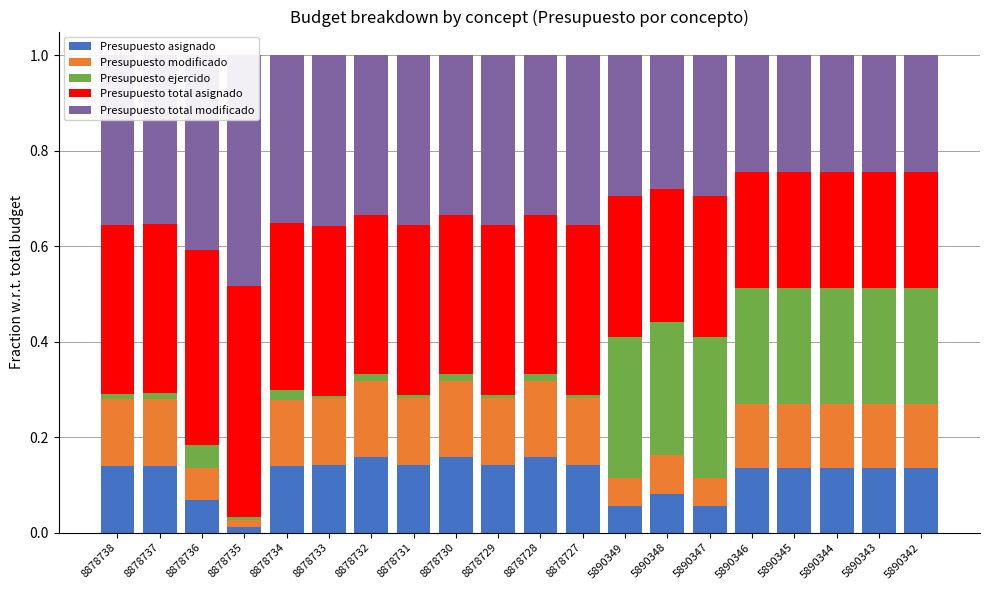

How many bars are there in each group?

5